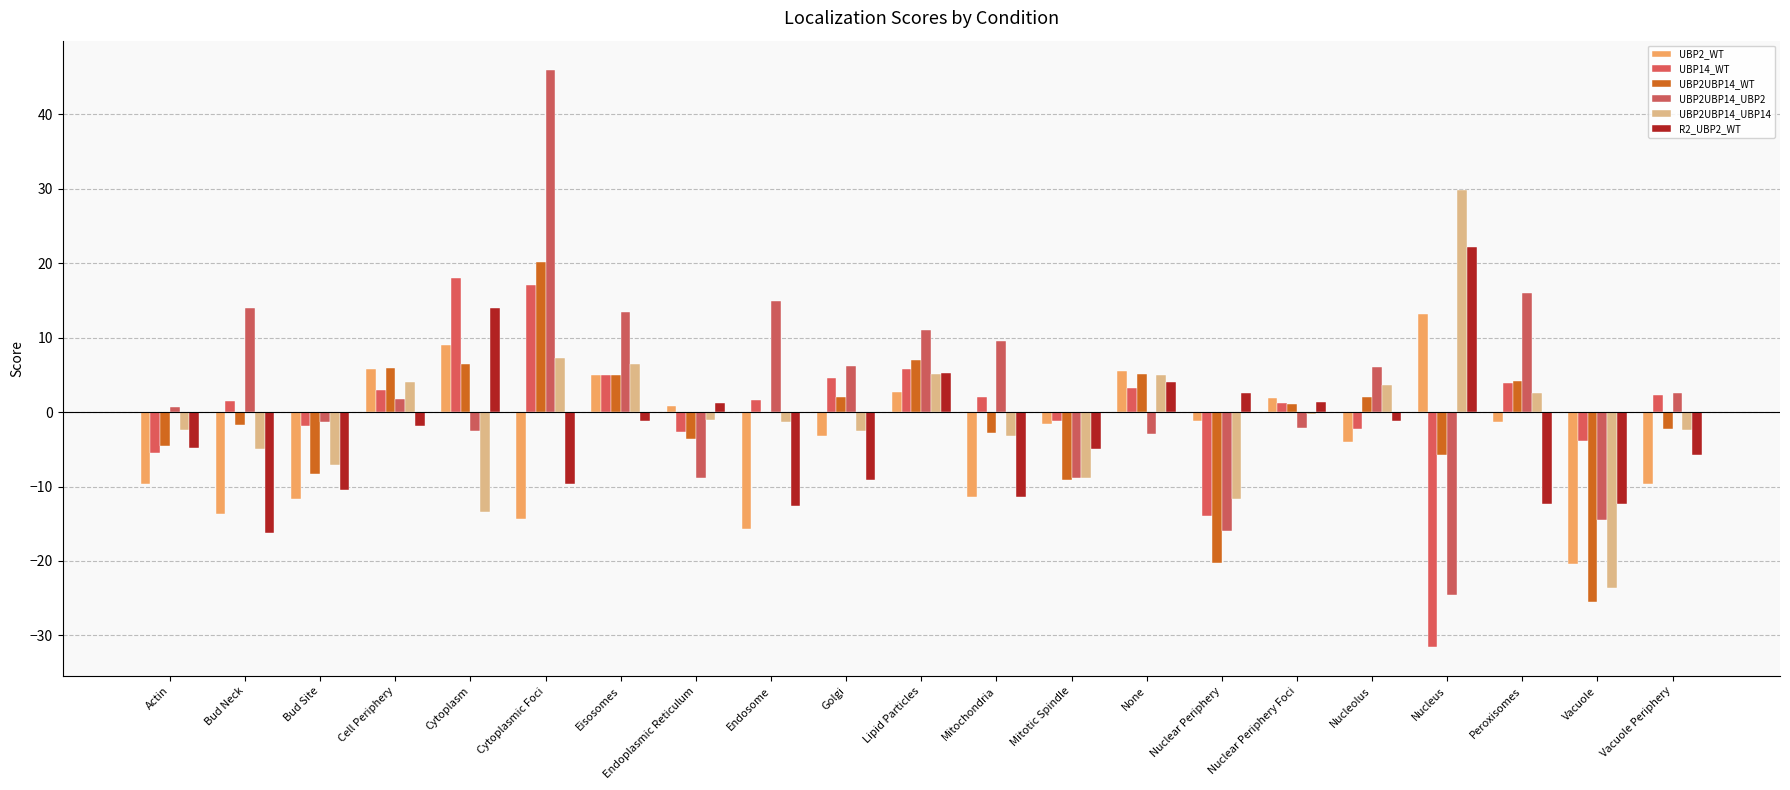

Reading left to right, extract all data points from this chart.

UBP2_WT: -9.7	-13.6	-11.7	5.7	9.0	-14.4	4.9	0.9	-15.7	-3.2	2.8	-11.3	-1.6	5.5	-1.1	1.8	-4.0	13.2	-1.4	-20.5	-9.7
UBP14_WT: -5.4	1.6	-1.9	3.0	18.0	17.1	4.9	-2.6	1.6	4.6	5.8	2.1	-1.2	3.2	-13.9	1.2	-2.2	-31.6	3.9	-3.9	2.3
UBP2UBP14_WT: -4.6	-1.7	-8.3	6.0	6.5	20.2	5.0	-3.6	-0.1	2.0	7.1	-2.8	-9.2	5.1	-20.2	1.1	2.1	-5.8	4.1	-25.5	-2.2
UBP2UBP14_UBP2: 0.7	13.9	-1.4	1.7	-2.6	46.0	13.5	-8.9	14.9	6.3	11.0	9.6	-8.8	-2.9	-16.0	-2.1	6.1	-24.5	16.0	-14.5	2.6
UBP2UBP14_UBP14: -2.4	-4.9	-7.1	4.1	-13.4	7.3	6.4	-1.1	-1.3	-2.6	5.1	-3.2	-8.8	5.0	-11.7	-0.2	3.6	29.8	2.5	-23.6	-2.3
R2_UBP2_WT: -4.9	-16.3	-10.4	-1.9	14.0	-9.7	-1.2	1.3	-12.7	-9.1	5.3	-11.4	-5.0	4.1	2.6	1.4	-1.2	22.2	-12.4	-12.4	-5.8